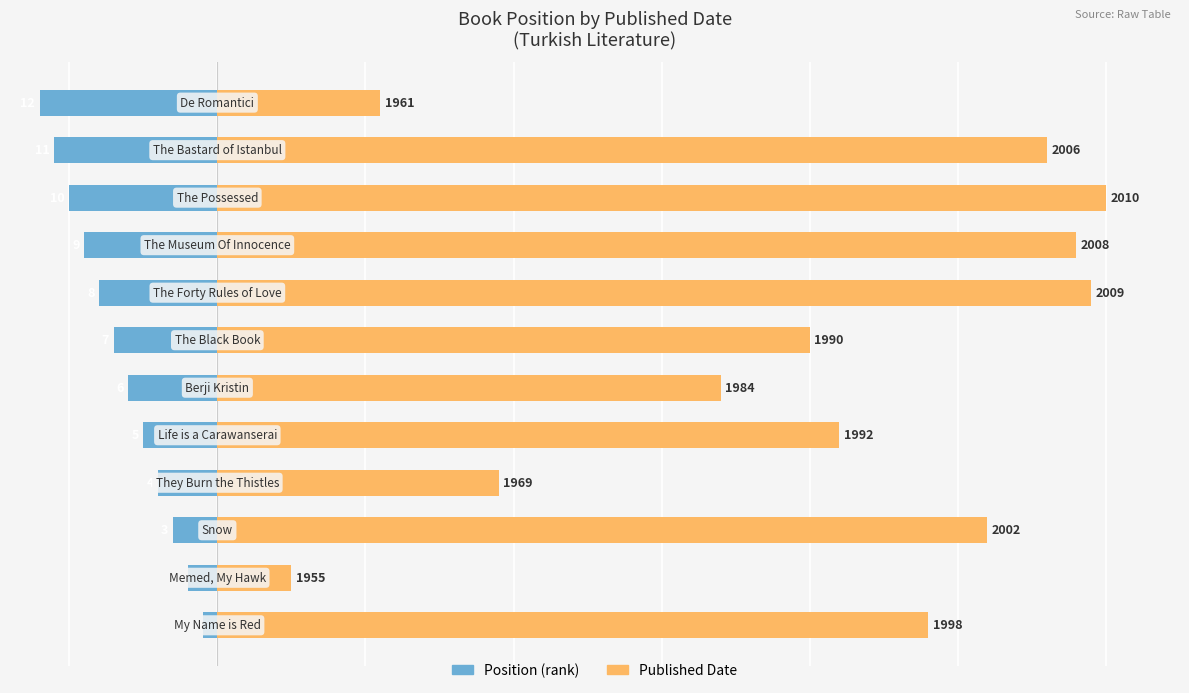

What is the difference between the maximum and minimum values in the Years Since 1950 series?

55